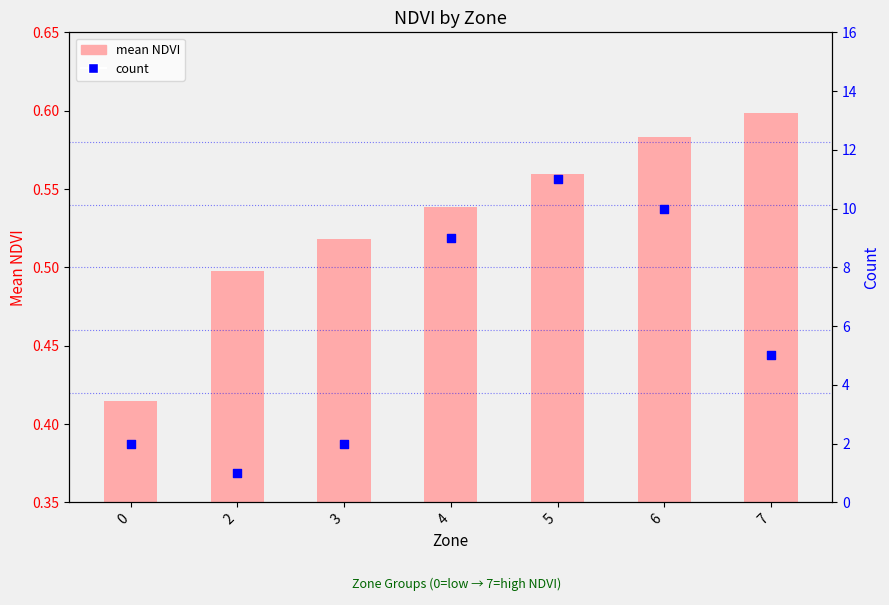

What is the total value across all series at 5?

11.6